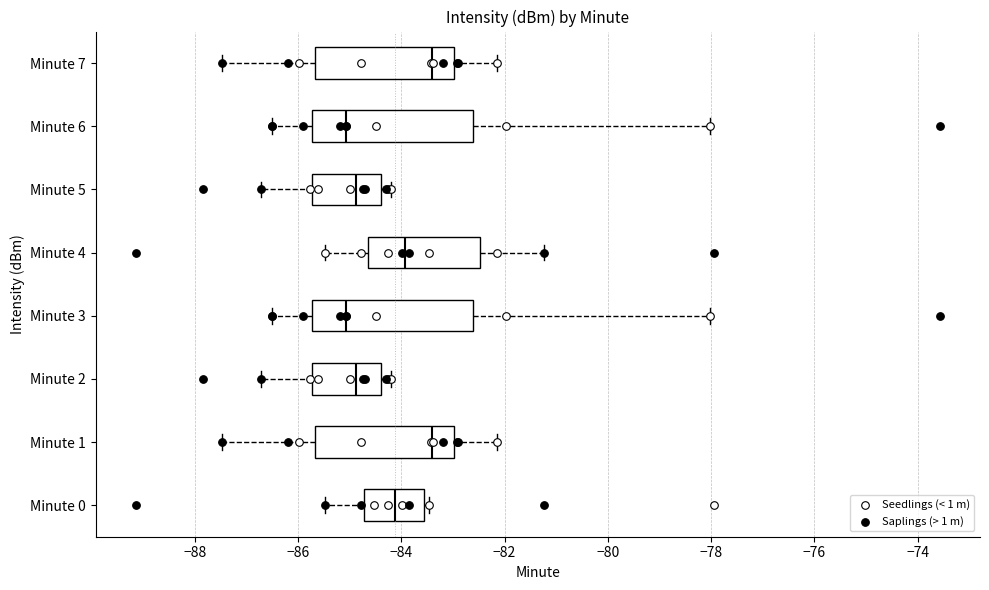

Reading bottom to top, transcribe this box plot: for each box, give where its median line is, the range the box spans, and where its two whiskers end, as read against the x-axis. The values are not printed on the chart, so give them approximately, as read against the axis.

Minute 0: median -84.2, box -84.8 to -83.6, whiskers -85.4 to -83.4
Minute 1: median -83.4, box -85.6 to -83.0, whiskers -87.4 to -82.2
Minute 2: median -84.8, box -85.8 to -84.4, whiskers -86.8 to -84.2
Minute 3: median -85.0, box -85.8 to -82.6, whiskers -86.6 to -78.0
Minute 4: median -84.0, box -84.6 to -82.4, whiskers -85.4 to -81.2
Minute 5: median -84.8, box -85.8 to -84.4, whiskers -86.8 to -84.2
Minute 6: median -85.0, box -85.8 to -82.6, whiskers -86.6 to -78.0
Minute 7: median -83.4, box -85.6 to -83.0, whiskers -87.4 to -82.2